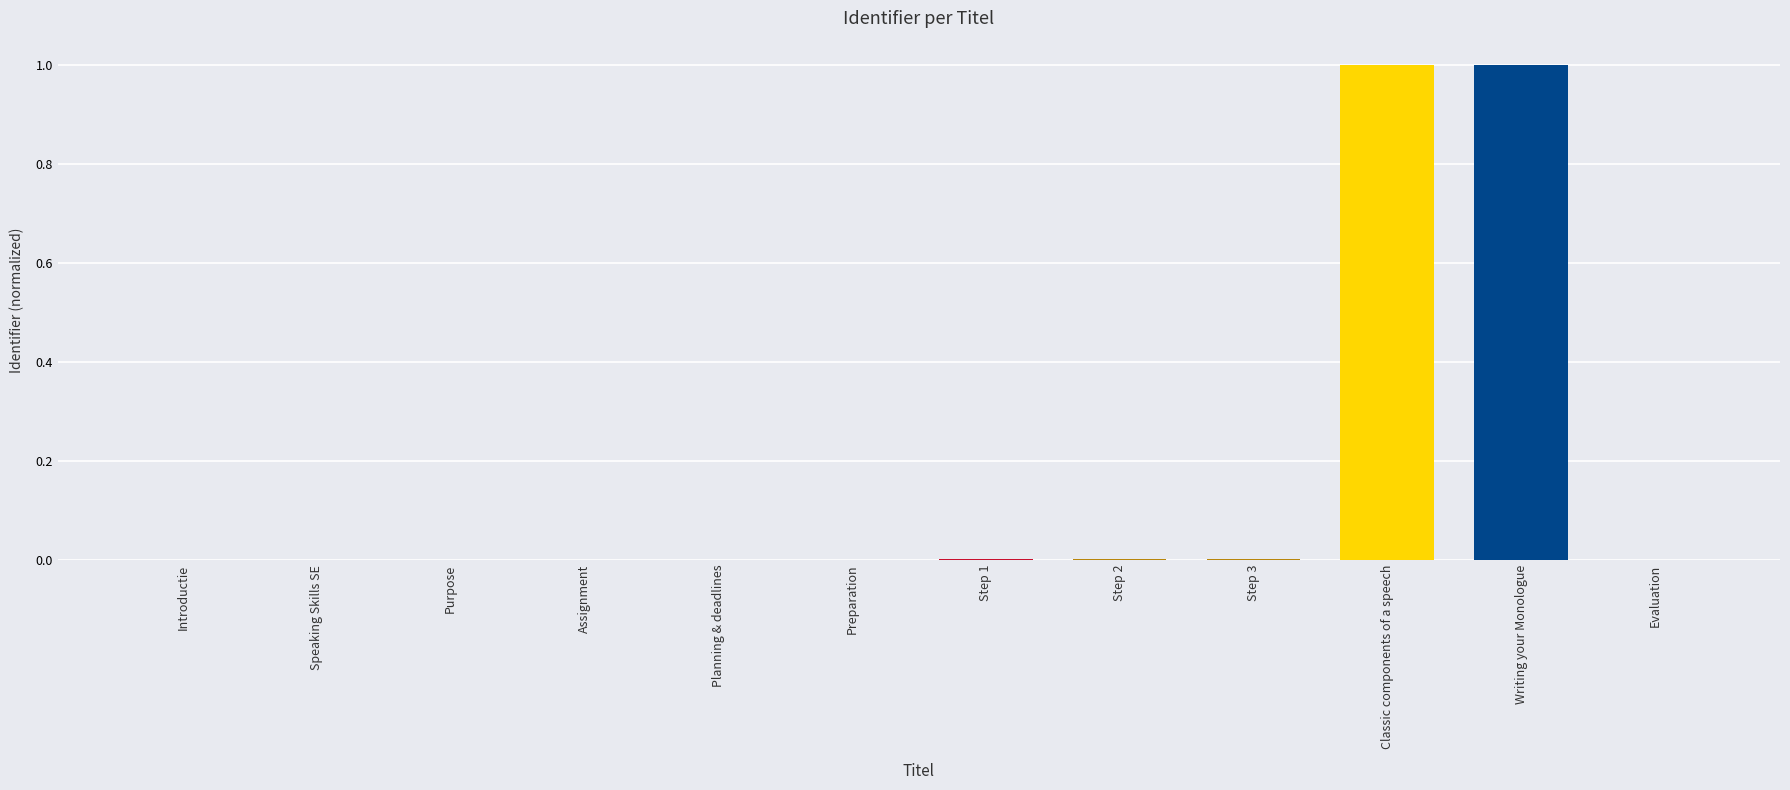

The chart shows a value of 1.0 at Writing your Monologue. True or false?

True